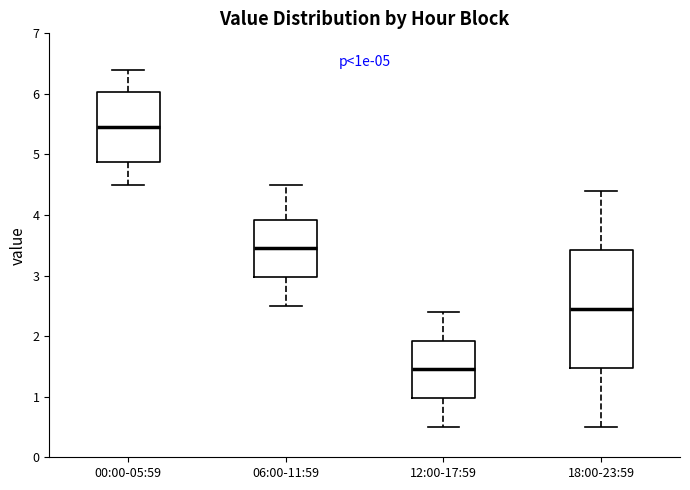

Which box has the highest median line?

00:00-05:59